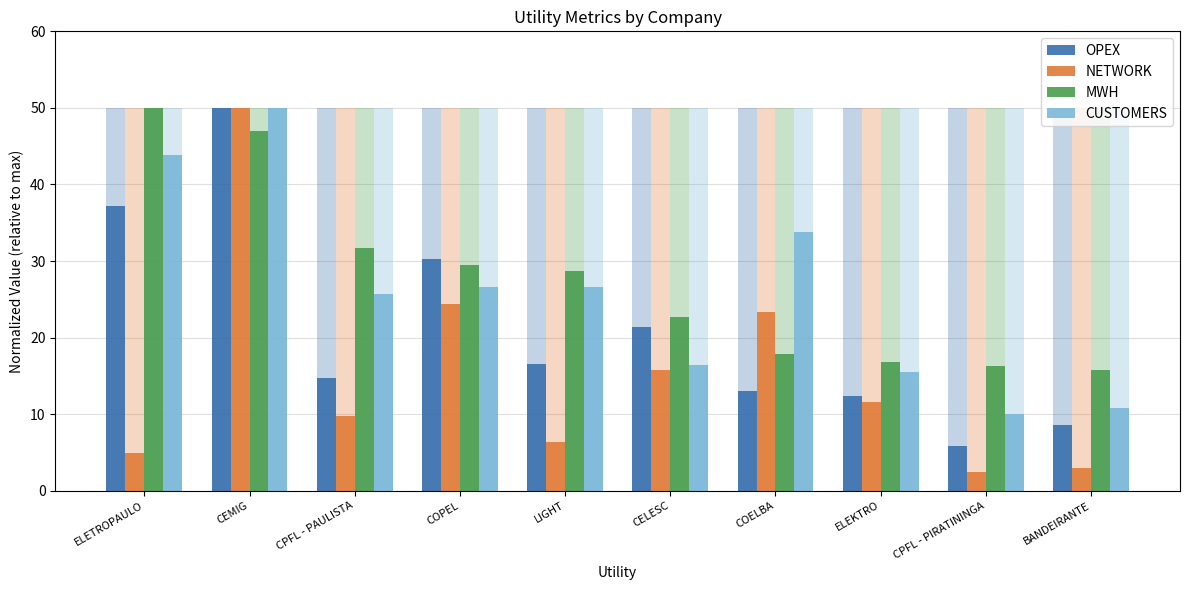

Where does the OPEX series first go above 16?

ELETROPAULO